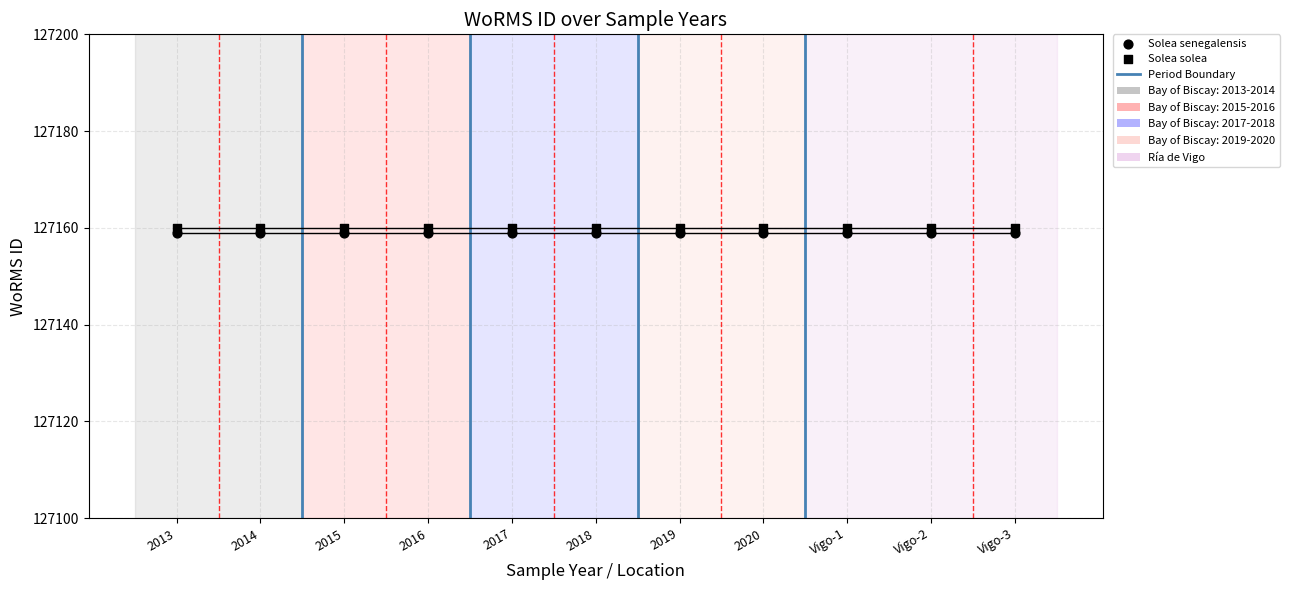

Which series has the widest spread of Y values?

Solea senegalensis